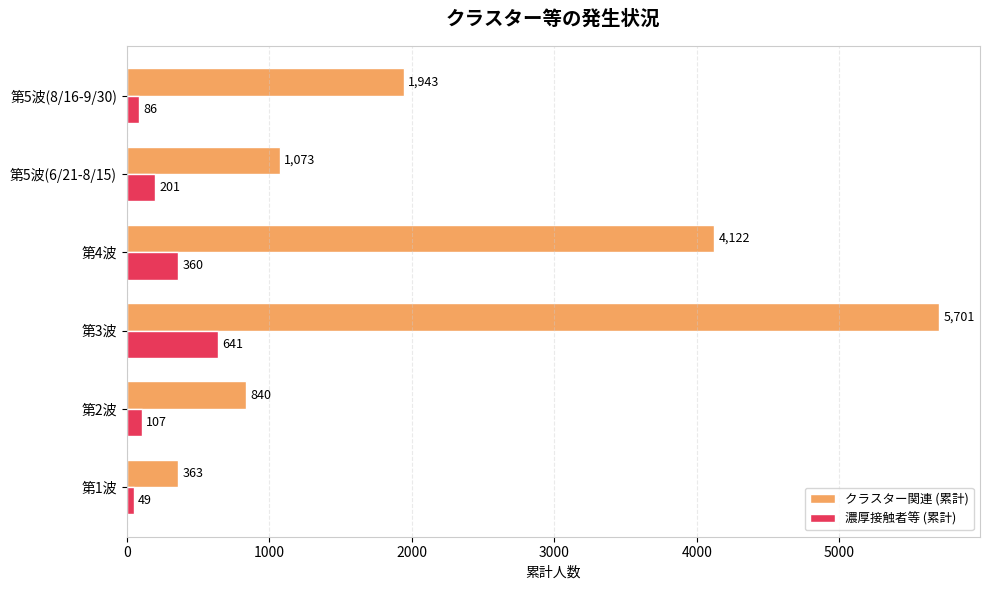

Where is 濃厚接触者等 (累計) nearest to the value 345?

第4波